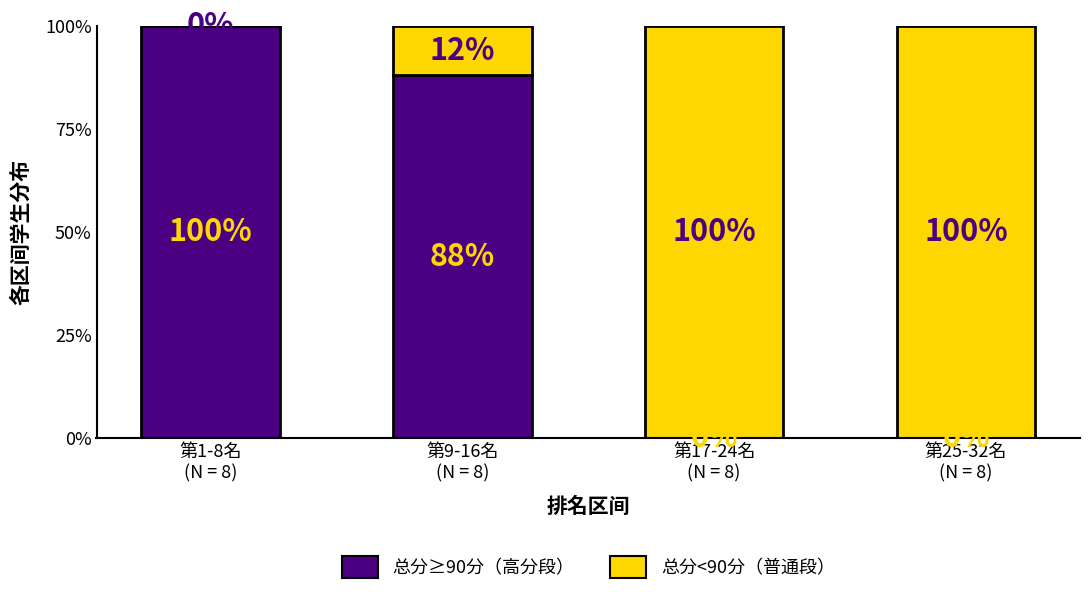

At which label does 总分≥90分（高分段） first exceed 88?

第1-8名
(N = 8)